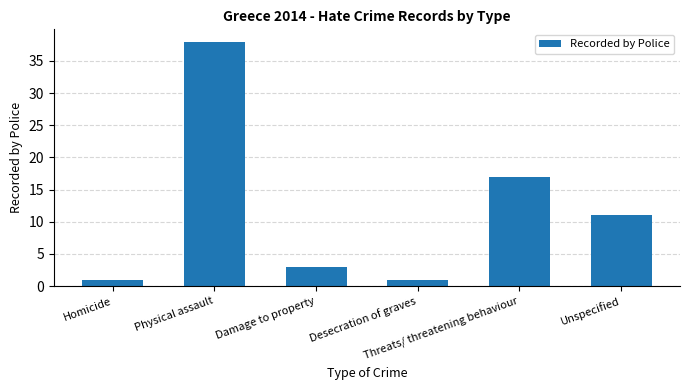

What position from the right is Desecration of graves?

3